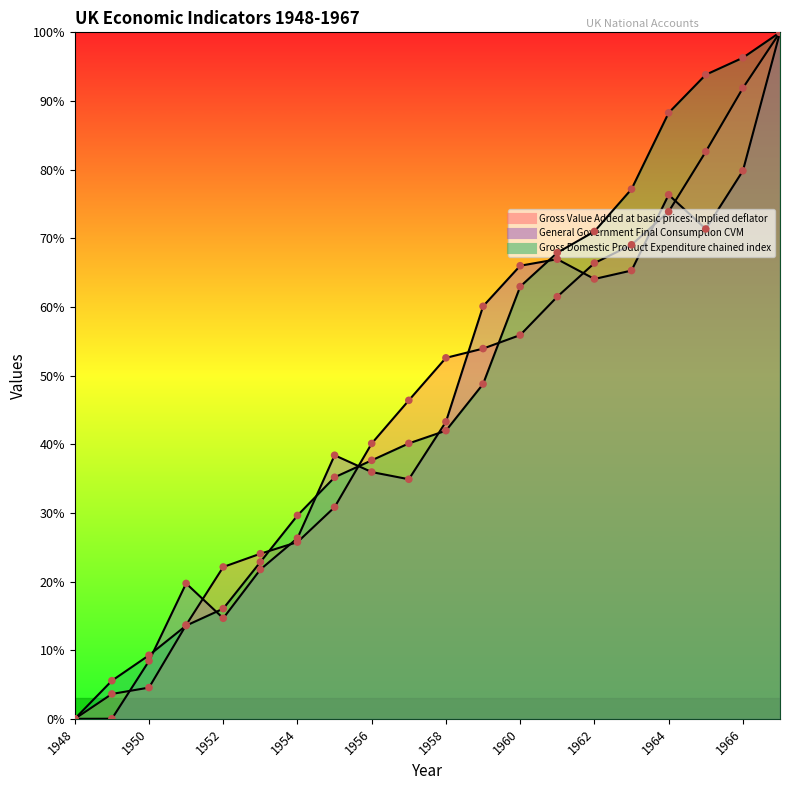

At which category is the sum across all series the highest?

1967